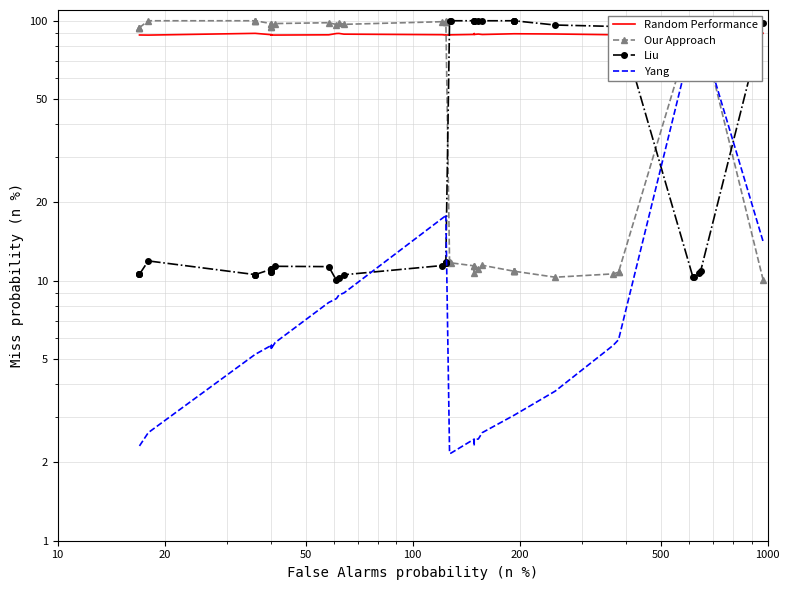

Is this an area chart (filled region under the line)?

No